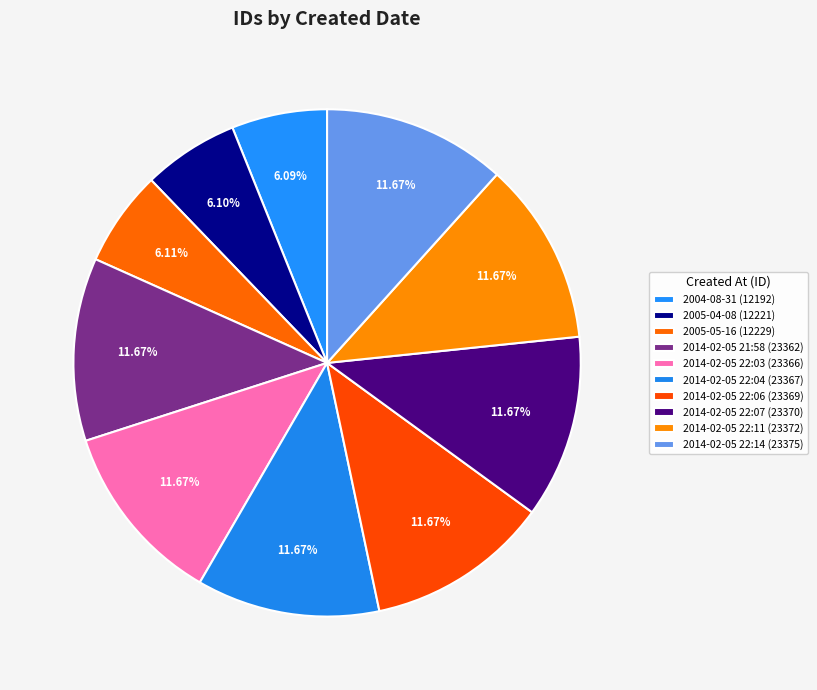

Which has a higher value, 2014-02-05 21:58 or 2014-02-05 22:11?

2014-02-05 22:11